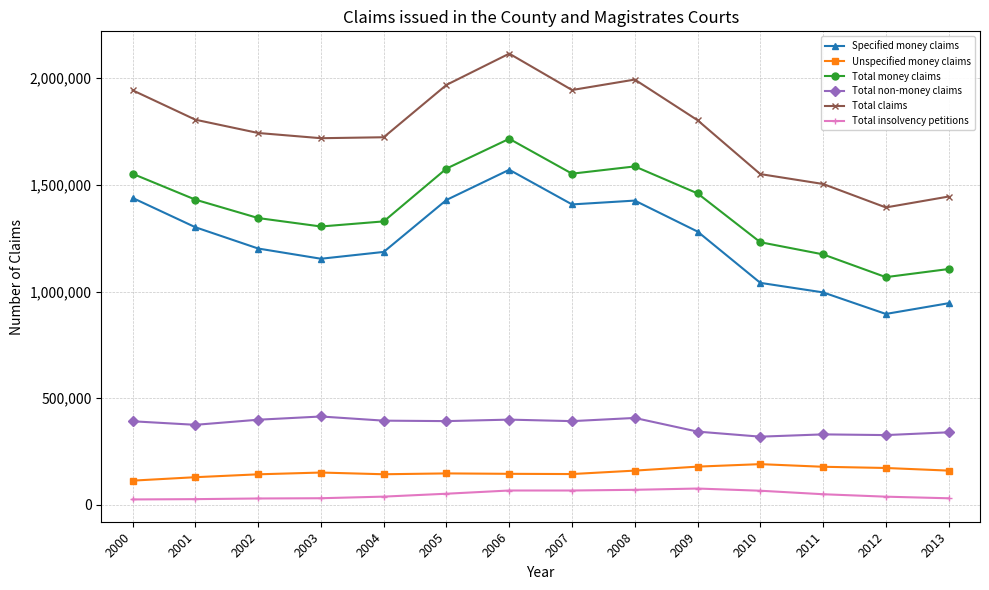

List the series in order of their peak value, highest first.

Total claims, Total money claims, Specified money claims, Total non-money claims, Unspecified money claims, Total insolvency petitions